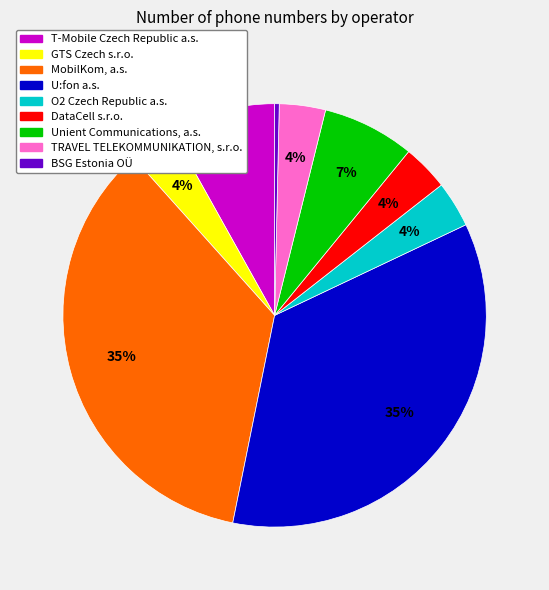

To the nearest percent, what is the difference between the largest and smallest slice percentages?

35%